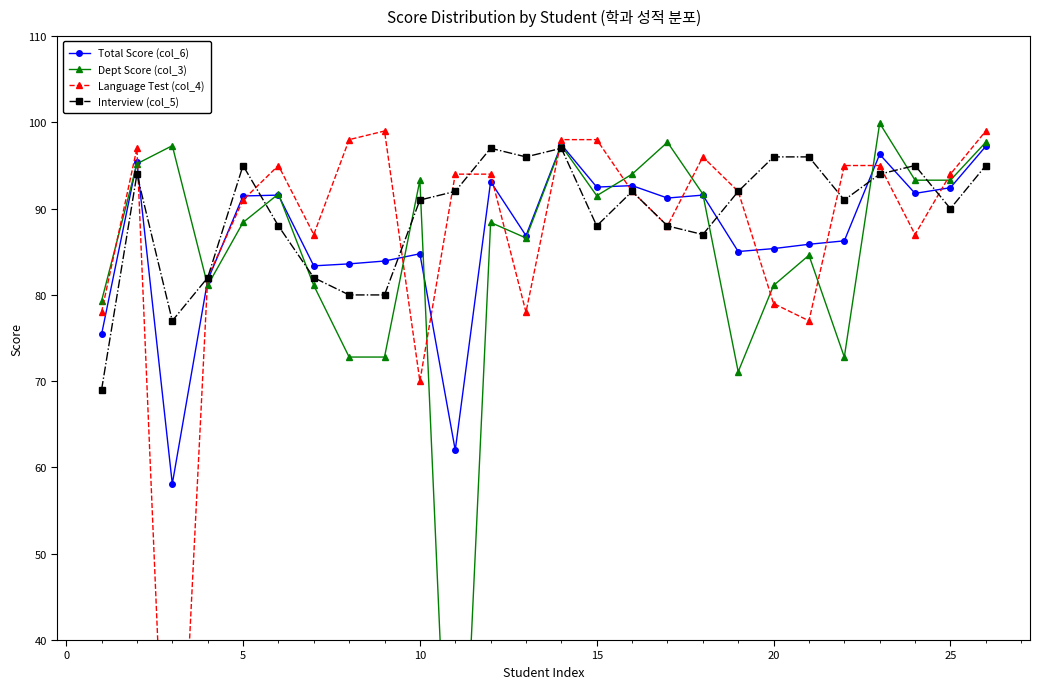

True or false: Total Score (col_6) has a value of 45.1 at 10.

False